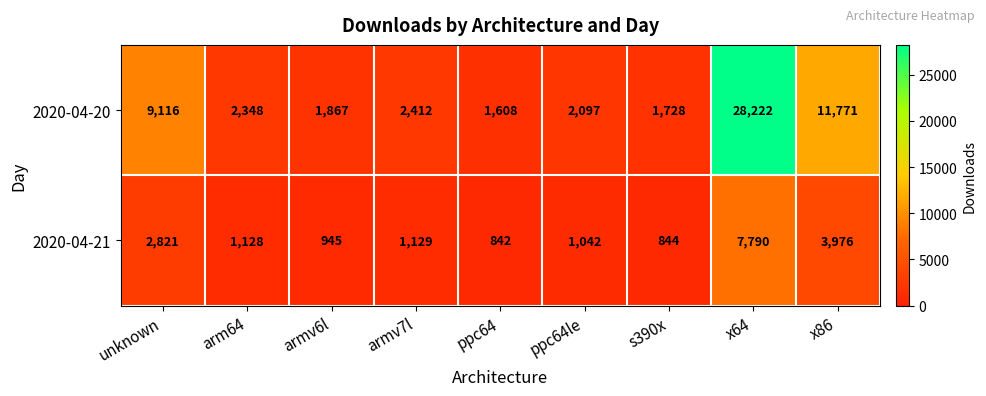

Reading left to right, extract all data points from this chart.

2020-04-20: unknown=9116	arm64=2348	armv6l=1867	armv7l=2412	ppc64=1608	ppc64le=2097	s390x=1728	x64=28222	x86=11771
2020-04-21: unknown=2821	arm64=1128	armv6l=945	armv7l=1129	ppc64=842	ppc64le=1042	s390x=844	x64=7790	x86=3976